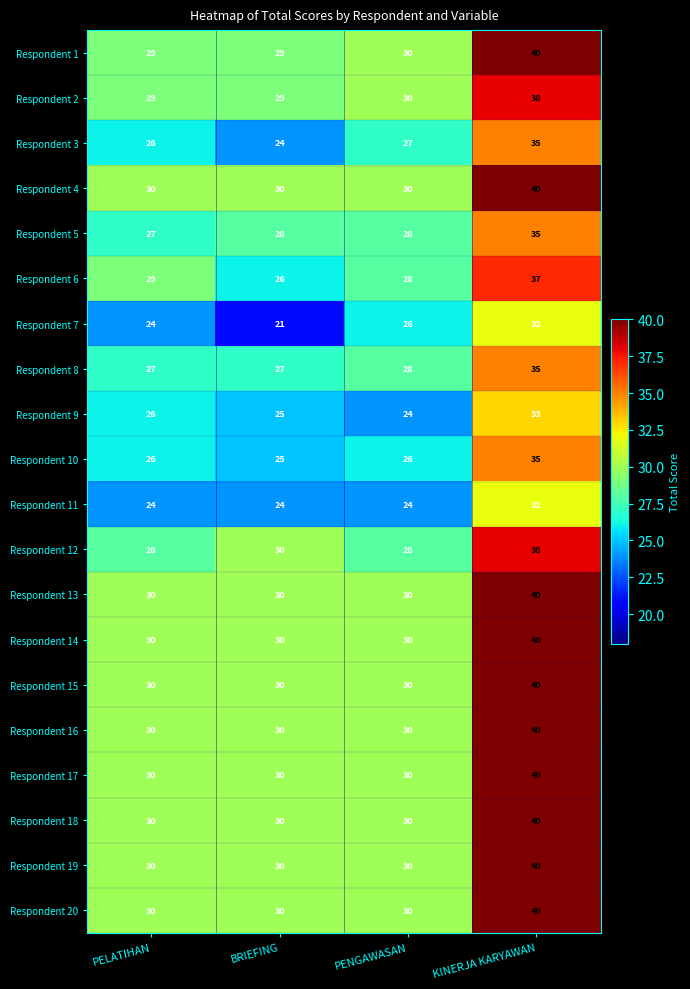

At which category is the sum across all series the highest?

KINERJA KARYAWAN